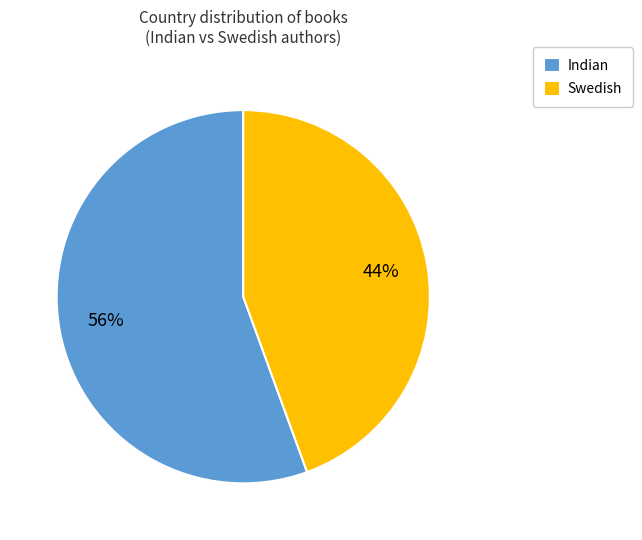

To the nearest percent, what portion does Swedish represent?

44%